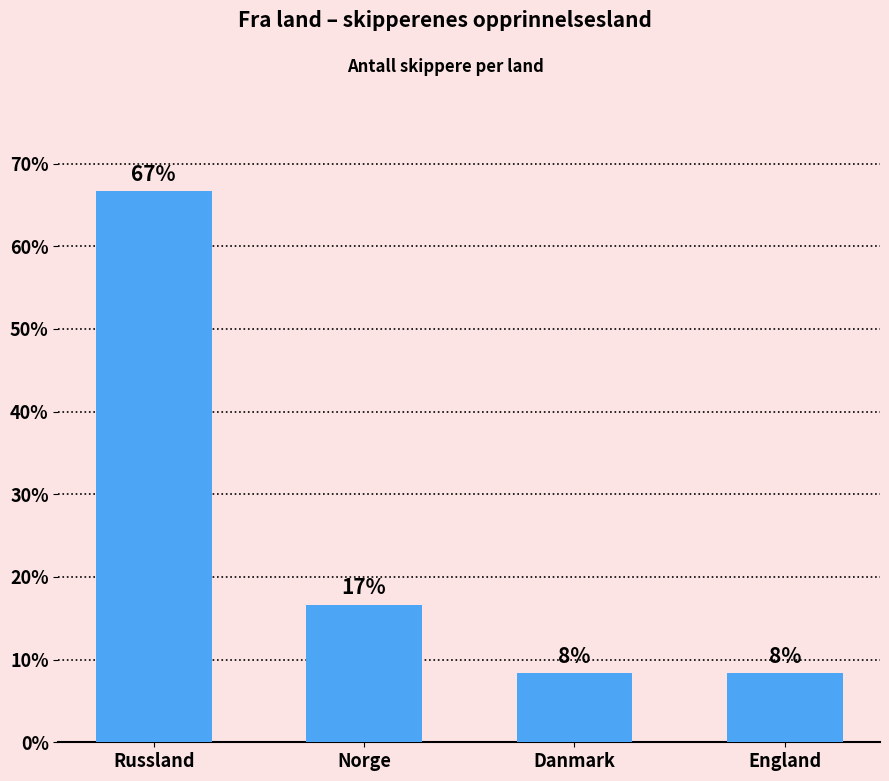

How many bars are there in total?

4